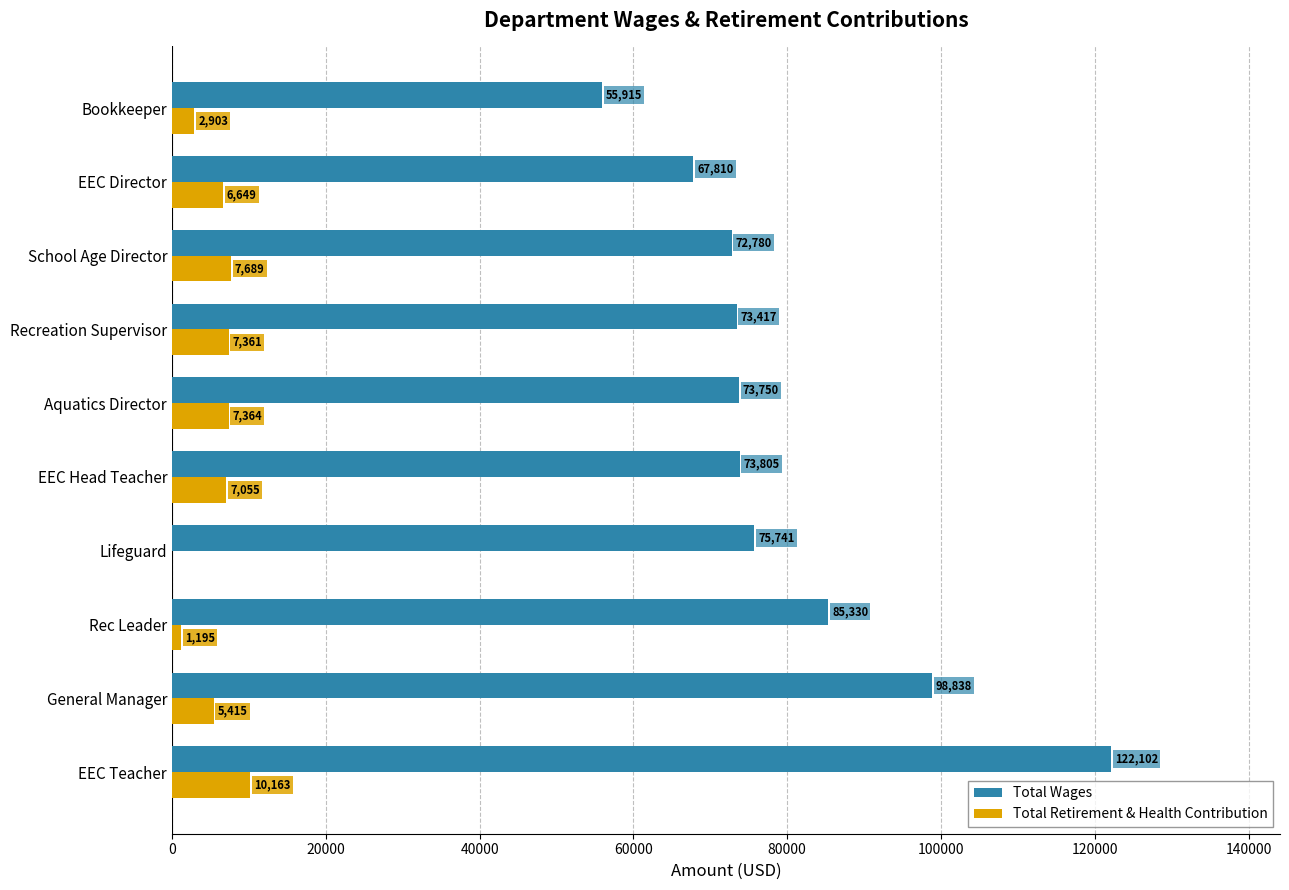

Is it true that Total Wages equals 163816 at EEC Teacher?

False